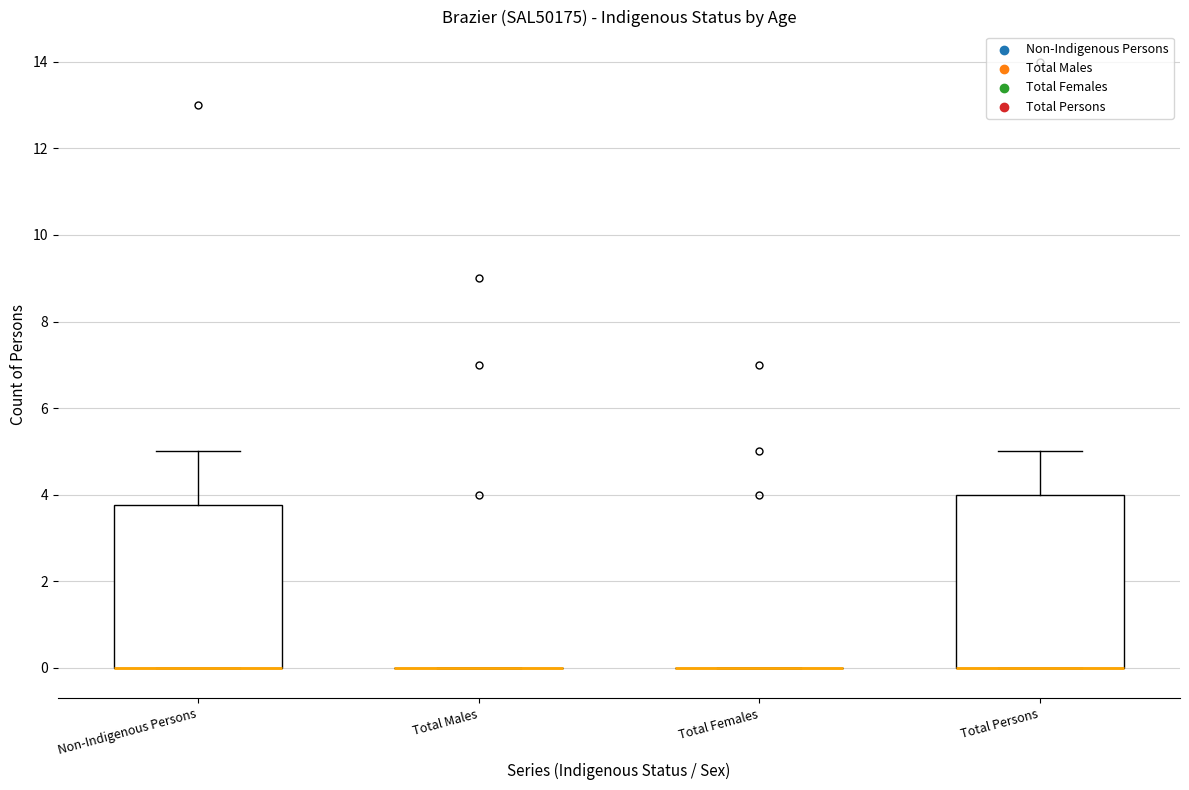

Reading left to right, transcribe this box plot: for each box, give where its median line is, the range the box spans, and where its two whiskers end, as read against the y-axis. The values are not printed on the chart, so give them approximately, as read against the axis.

Non-Indigenous Persons: median 0.0 (drawn on the box's lower edge), box 0.0 to 3.8, whiskers 0.0 to 5.0
Total Males: box collapsed to a line at 0.0, whiskers 0.0 to 0.0
Total Females: box collapsed to a line at 0.0, whiskers 0.0 to 0.0
Total Persons: median 0.0 (drawn on the box's lower edge), box 0.0 to 4.0, whiskers 0.0 to 5.0